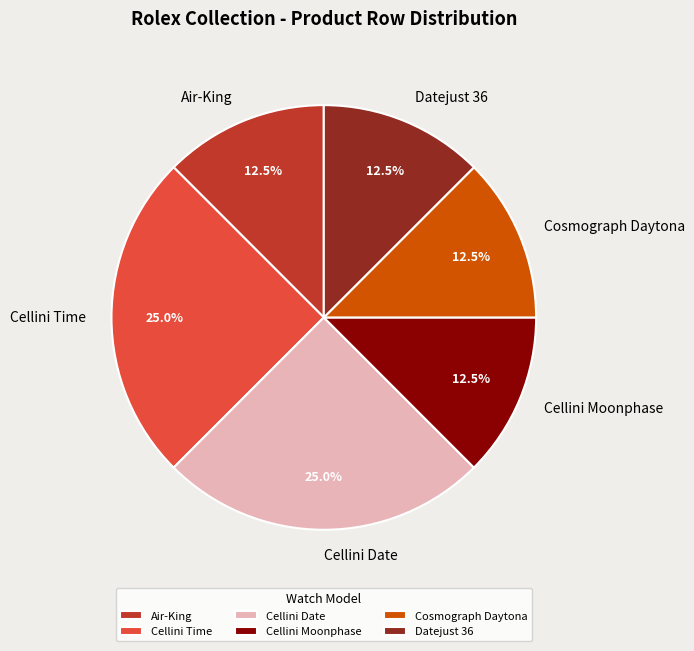

Does Cosmograph Daytona account for over 50% of the chart?

No